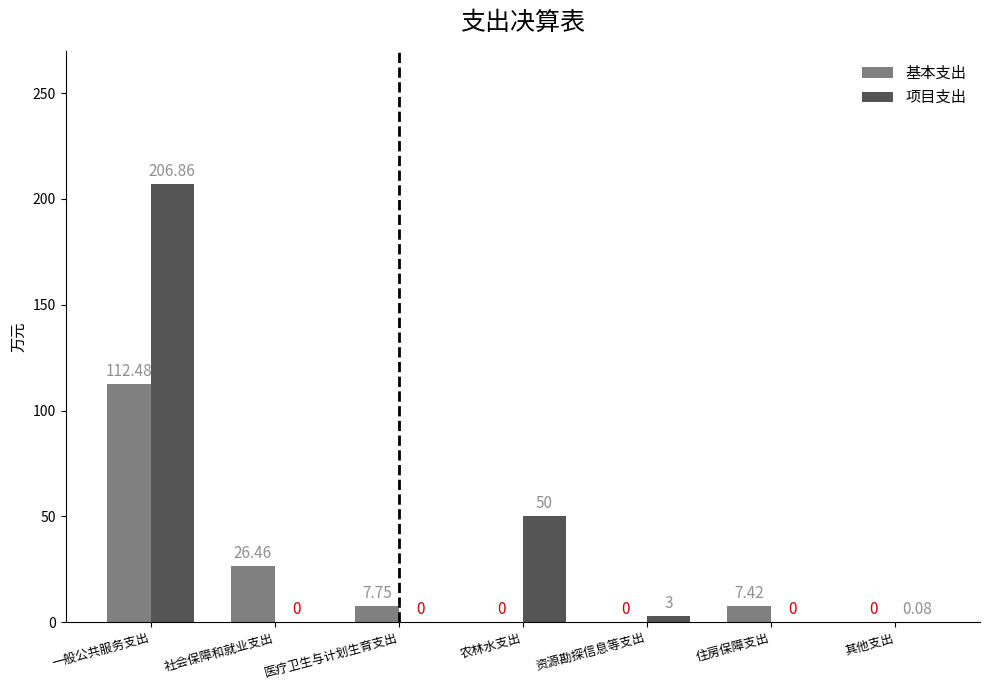

What is the average value of the 基本支出 series?

22.0